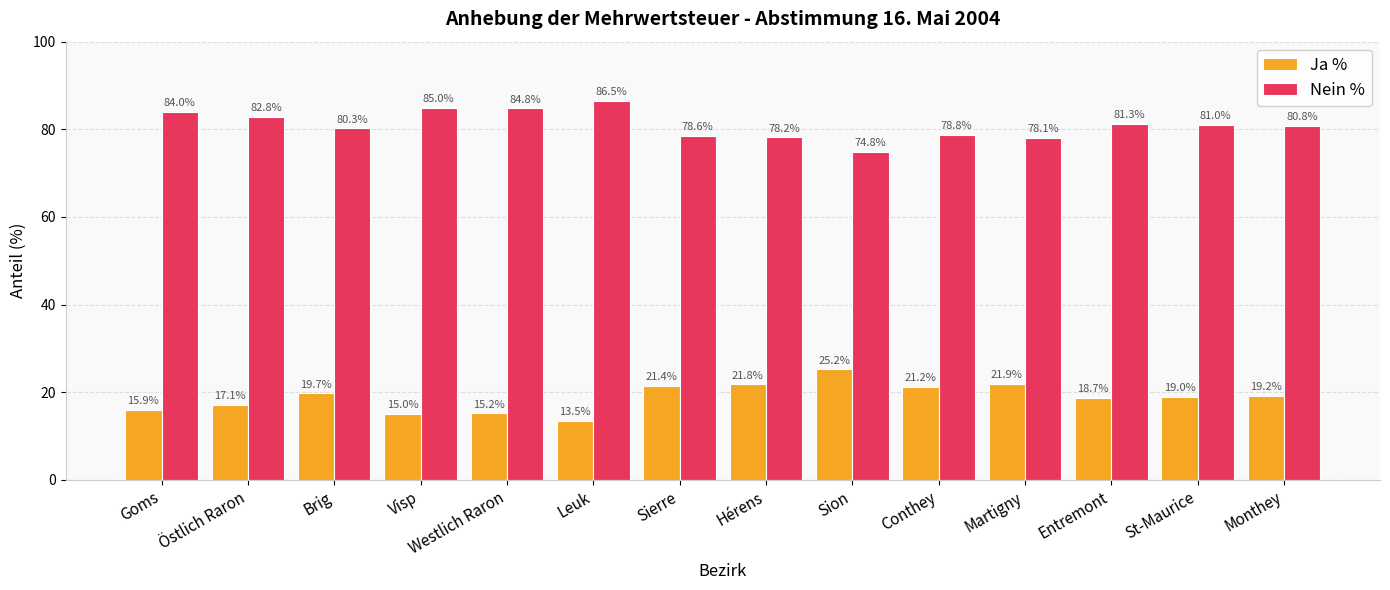

At how many categories does at least one series exceed 75?

13